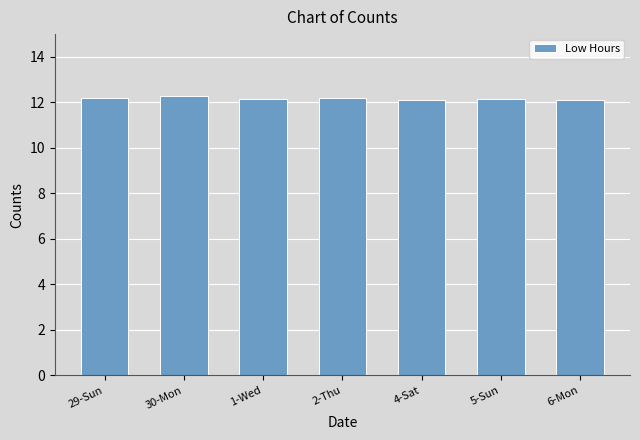

The value at 29-Sun is 4.4. True or false?

False